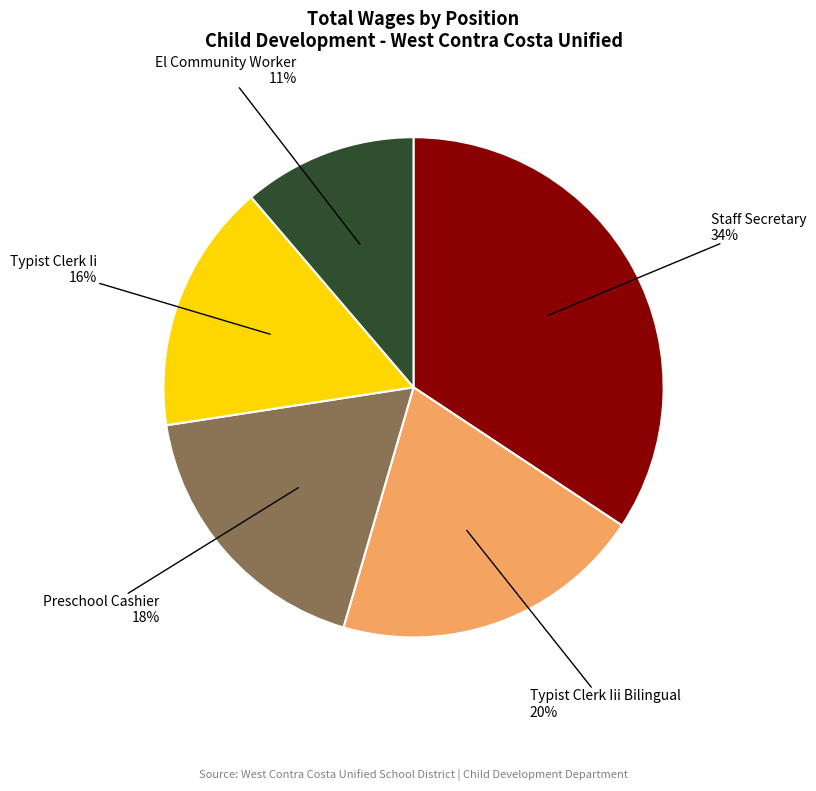

What is the ratio of the value at Typist Clerk Ii to the value at Typist Clerk Iii Bilingual?

0.8